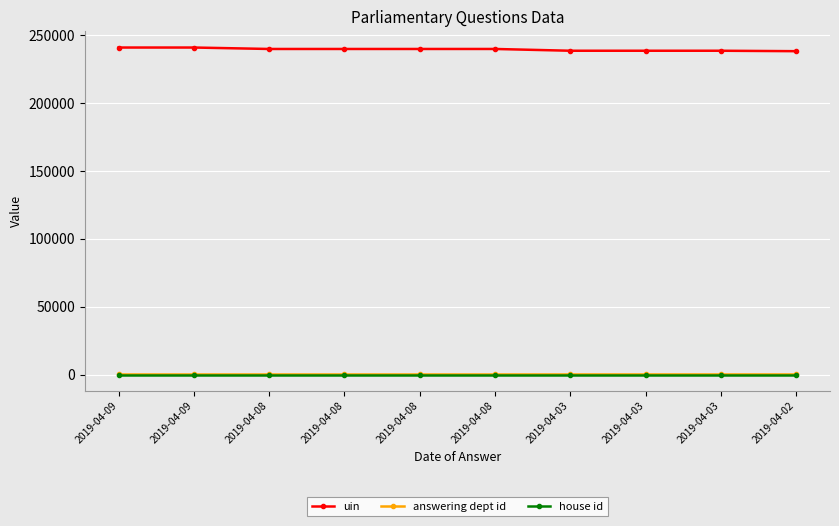

Reading right to left, extract all data points from this chart.

uin: 2019-04-02=238291	2019-04-03=238614	2019-04-03=238613	2019-04-03=238612	2019-04-08=239919	2019-04-08=239918	2019-04-08=239917	2019-04-08=239916	2019-04-09=240980	2019-04-09=240979
answering dept id: 2019-04-02=27	2019-04-03=27	2019-04-03=27	2019-04-03=27	2019-04-08=10	2019-04-08=10	2019-04-08=10	2019-04-08=10	2019-04-09=7	2019-04-09=13
house id: 2019-04-02=1	2019-04-03=1	2019-04-03=1	2019-04-03=1	2019-04-08=1	2019-04-08=1	2019-04-08=1	2019-04-08=1	2019-04-09=1	2019-04-09=1